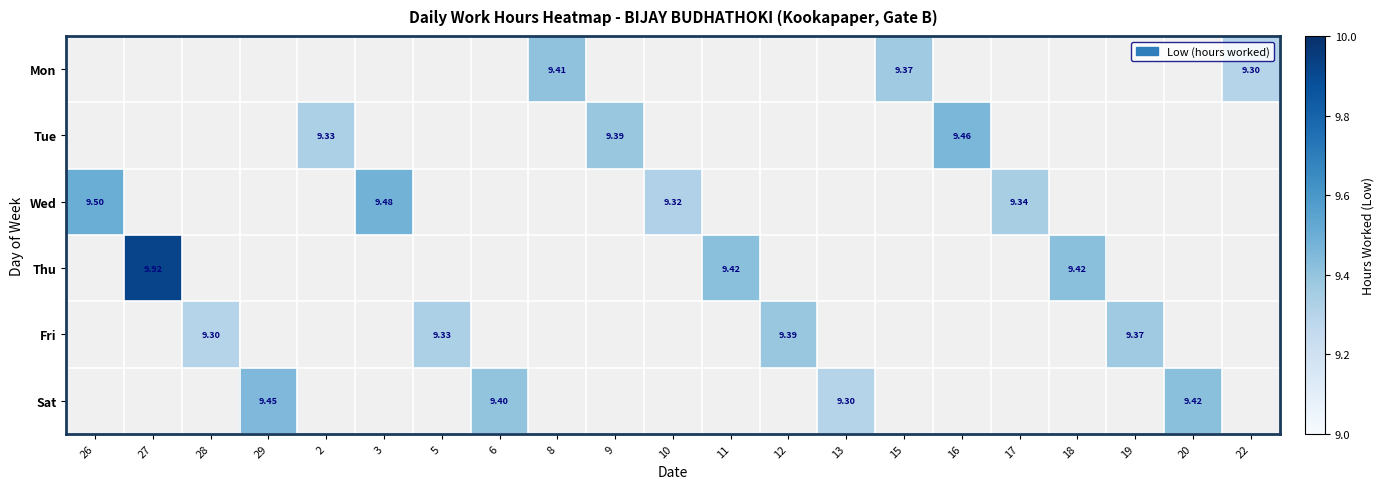

List the labels in order of Tue value, smallest first.

26, 27, 28, 29, 3, 5, 6, 8, 10, 11, 12, 13, 15, 17, 18, 19, 20, 22, 2, 9, 16